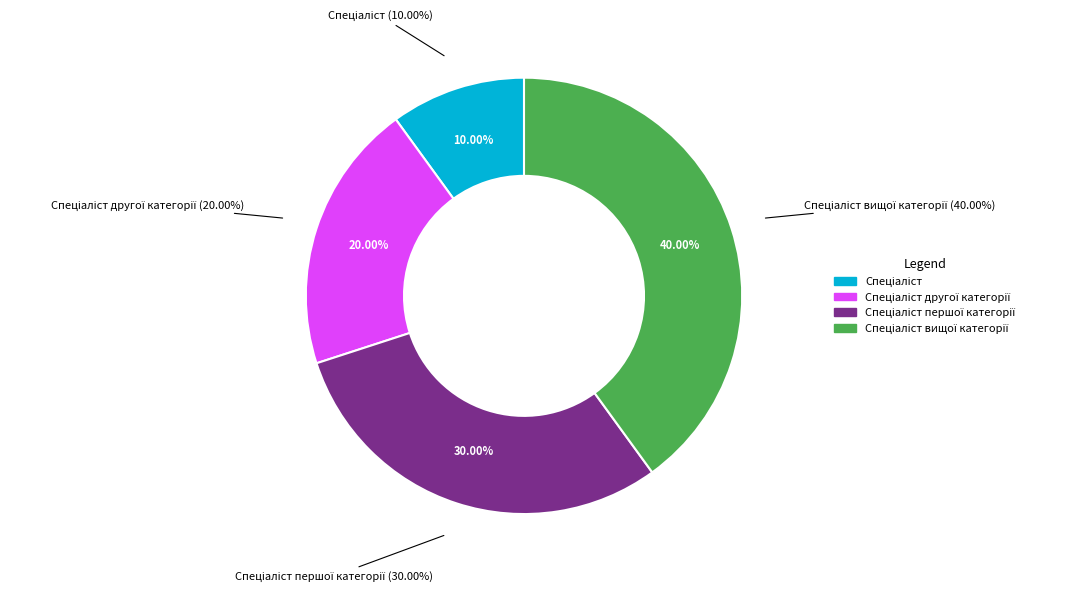

Which category has the smallest portion of the pie?

Спеціаліст